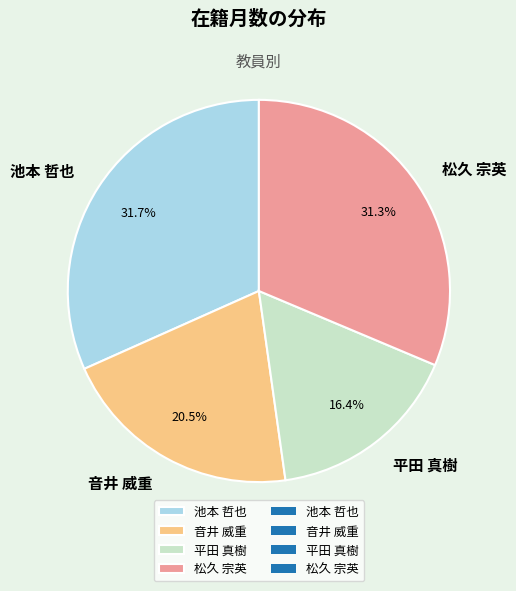

What percentage is the 池本 哲也 slice, to the nearest percent?

32%